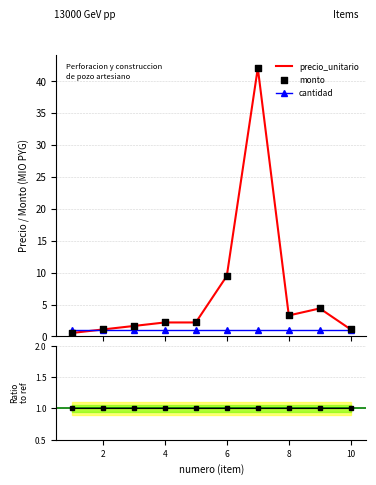

Which series reaches the maximum Y coordinate?

precio_unitario